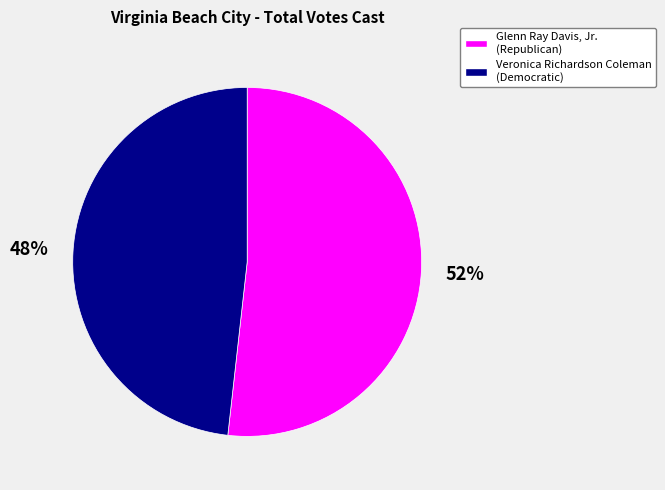

To the nearest percent, what is the average slice percentage?

50%